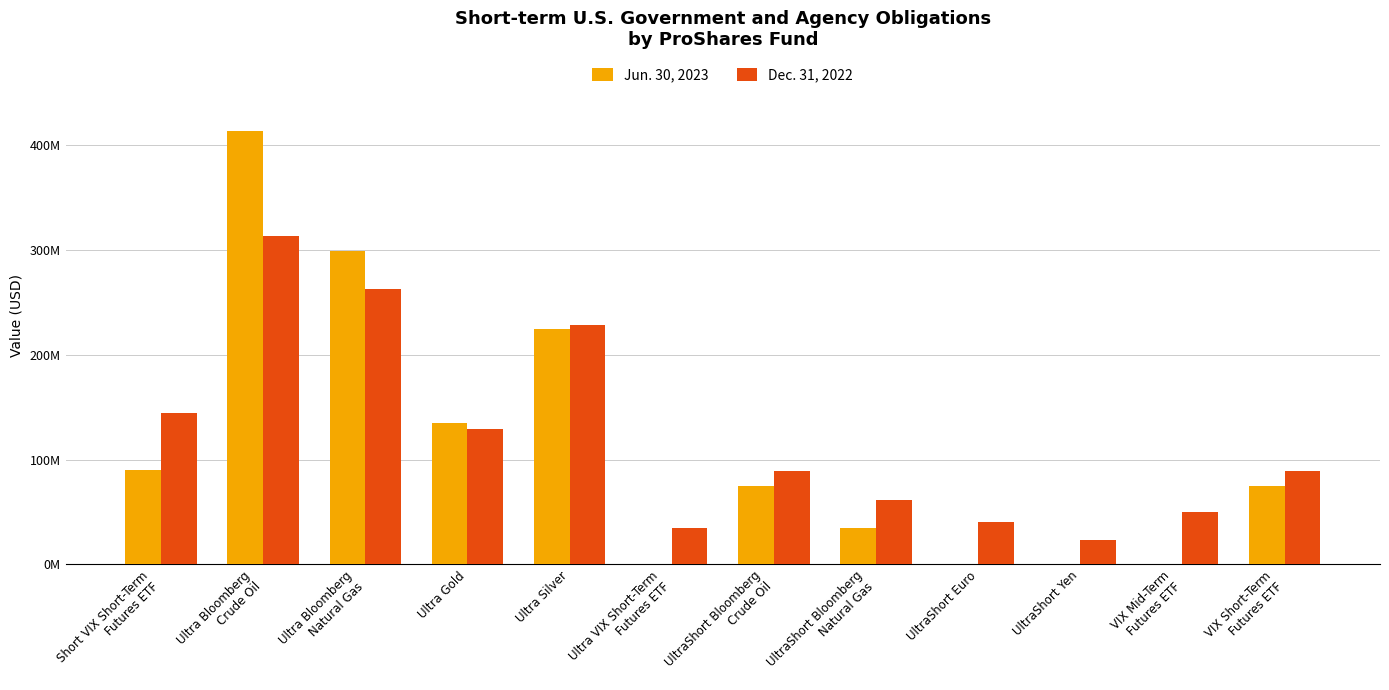

What is the average value of the Dec. 31, 2022 series?

122201994